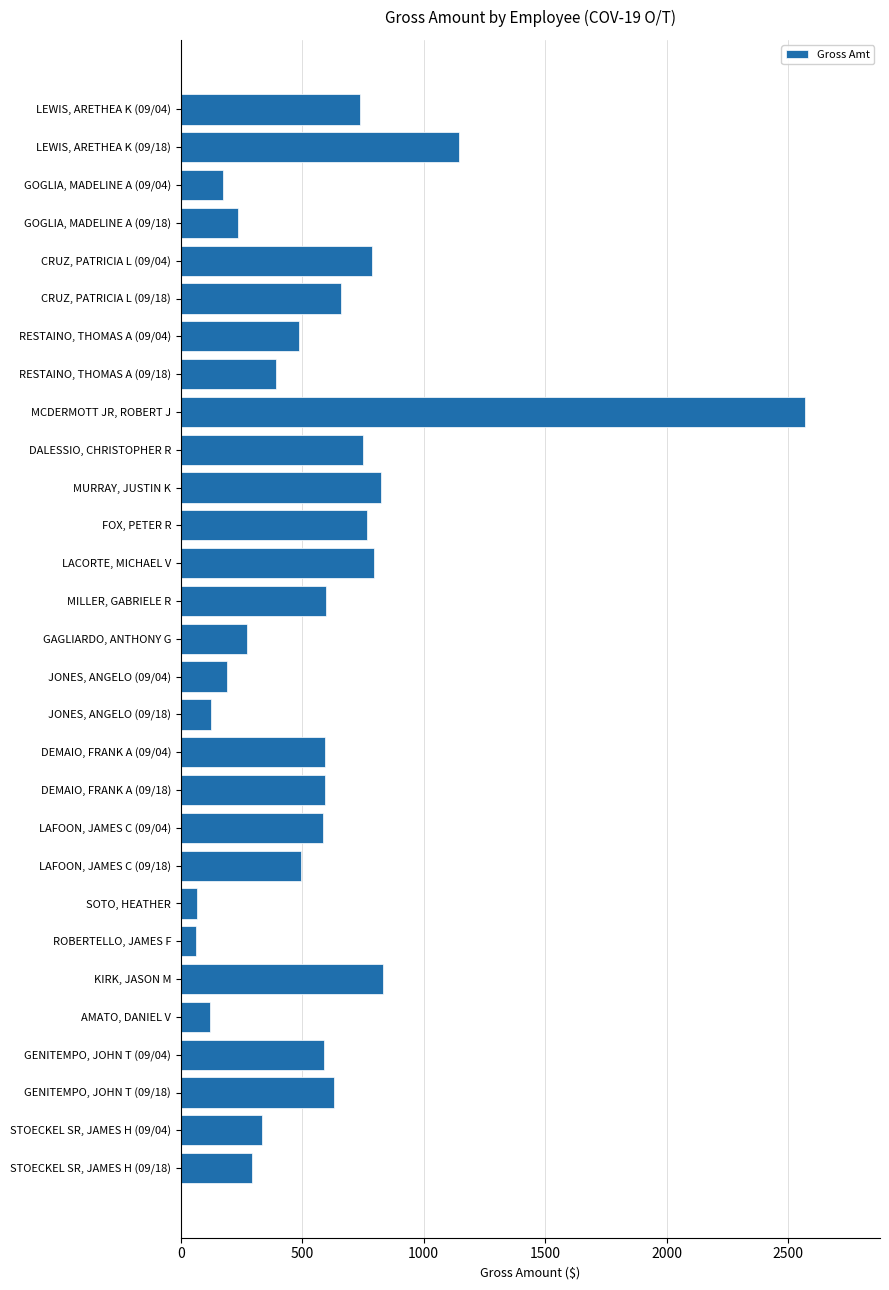

What is the value of the 27th bar from the top?

630.0